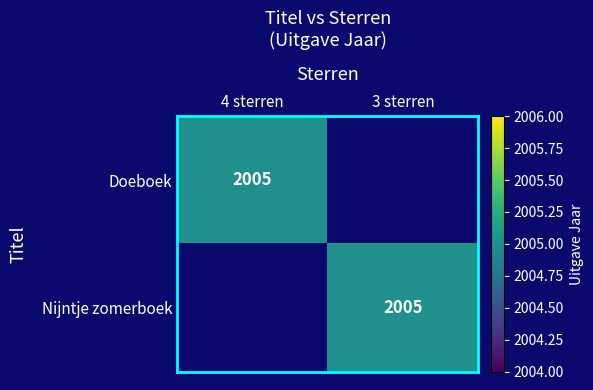

Is it true that Nijntje zomerboek equals 648 at 3 sterren?

False